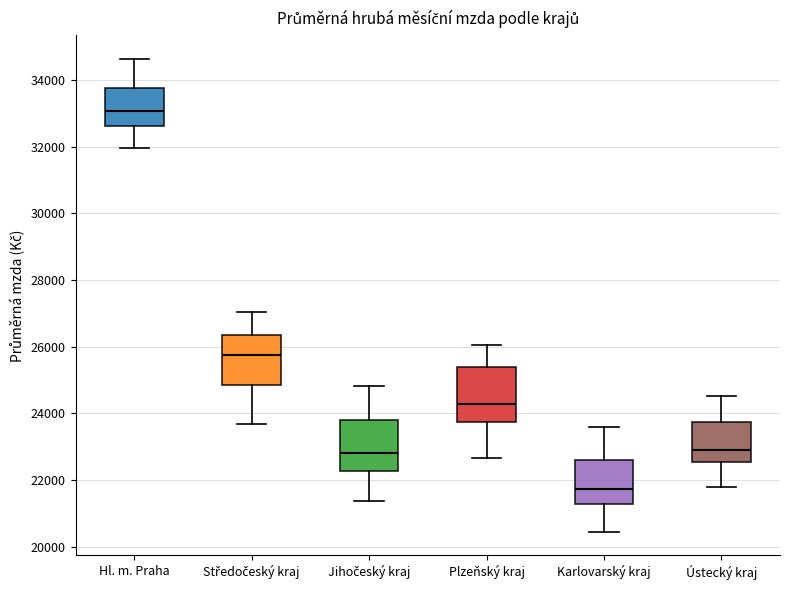

Which box has the lowest median line?

Karlovarský kraj